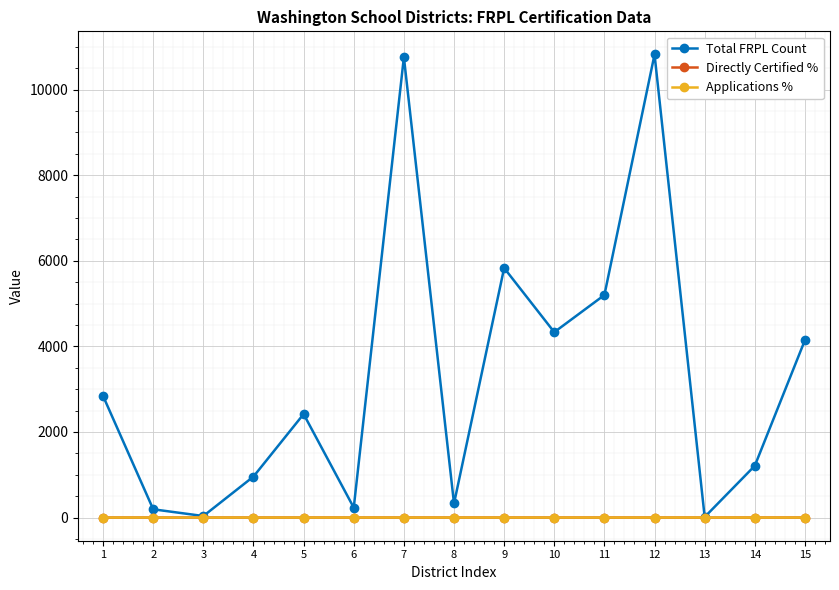

Which series has the widest spread of values?

Total FRPL Count